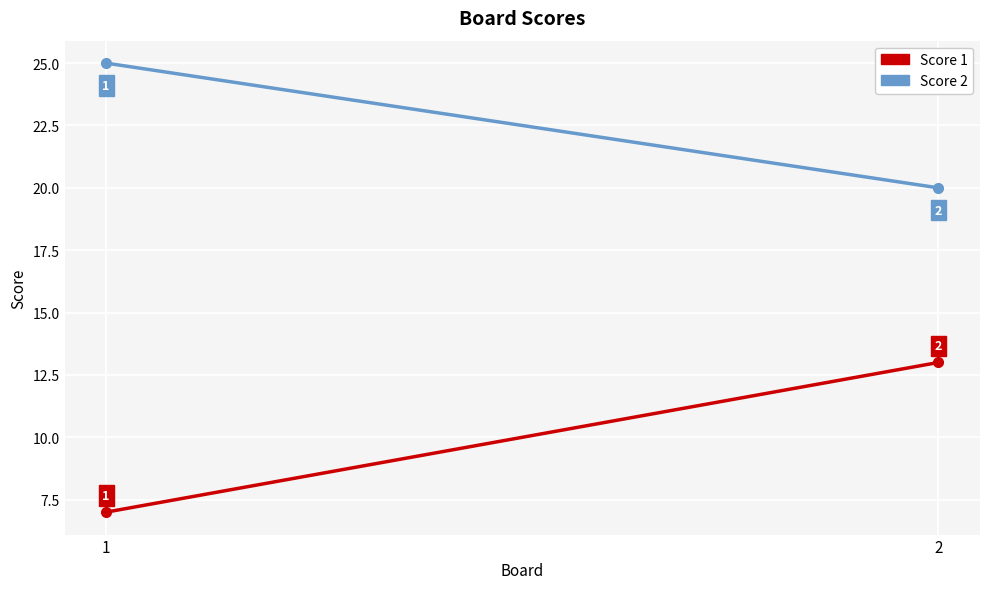

Rank the series at 1 from highest to lowest value.

Score 2, Score 1